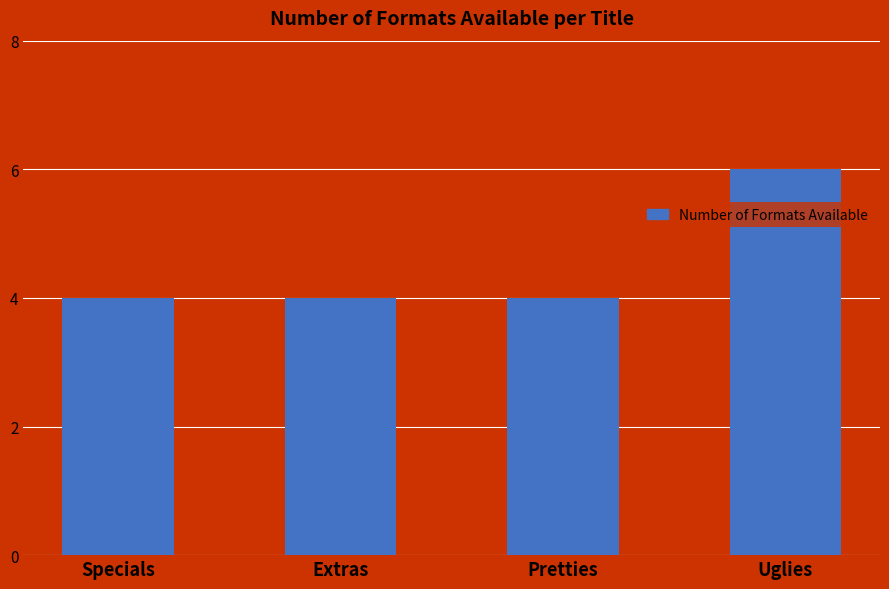

What is the difference between the maximum and minimum values?

2